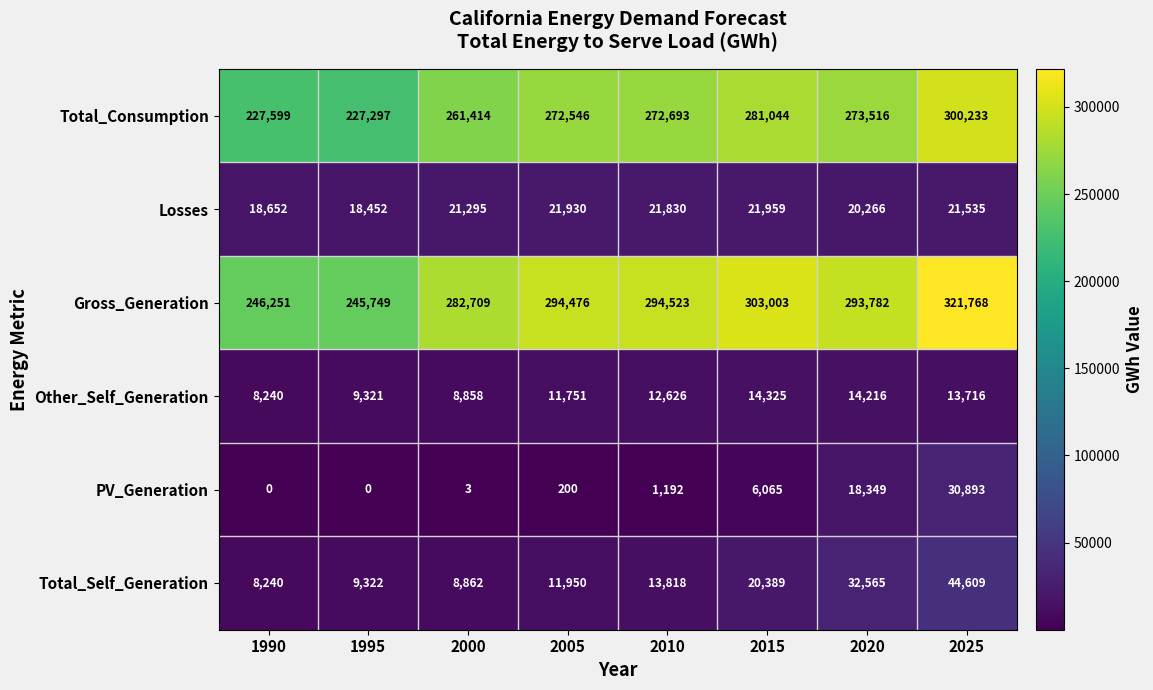

True or false: Total_Consumption has a value of 168245 at 2020.

False